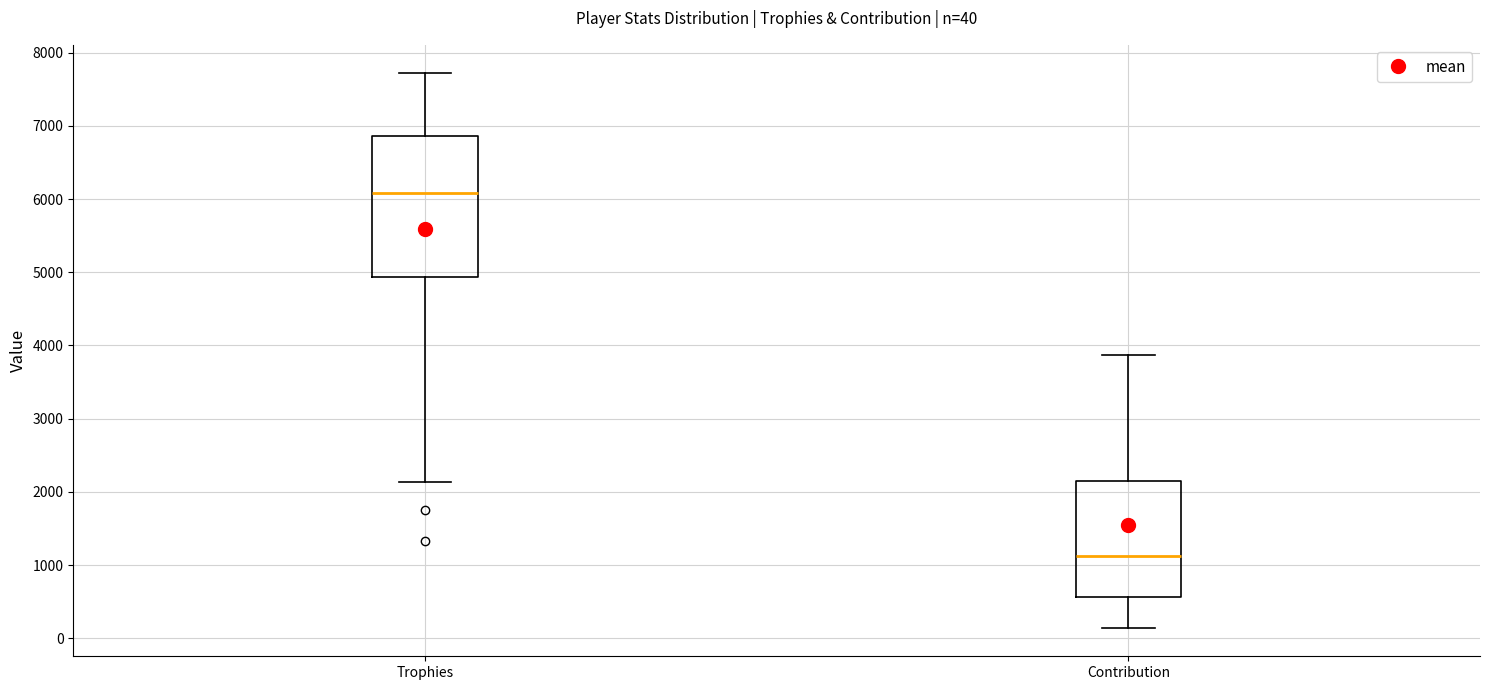

Which box has the highest median line?

Trophies